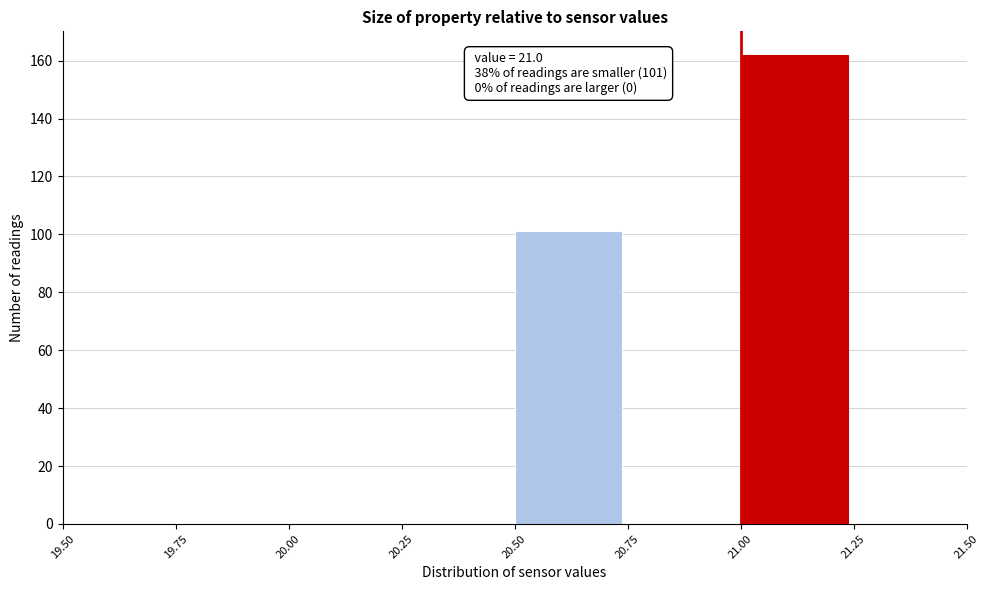

Which range on the x-axis has the tallest bar?

21.00 to 21.25